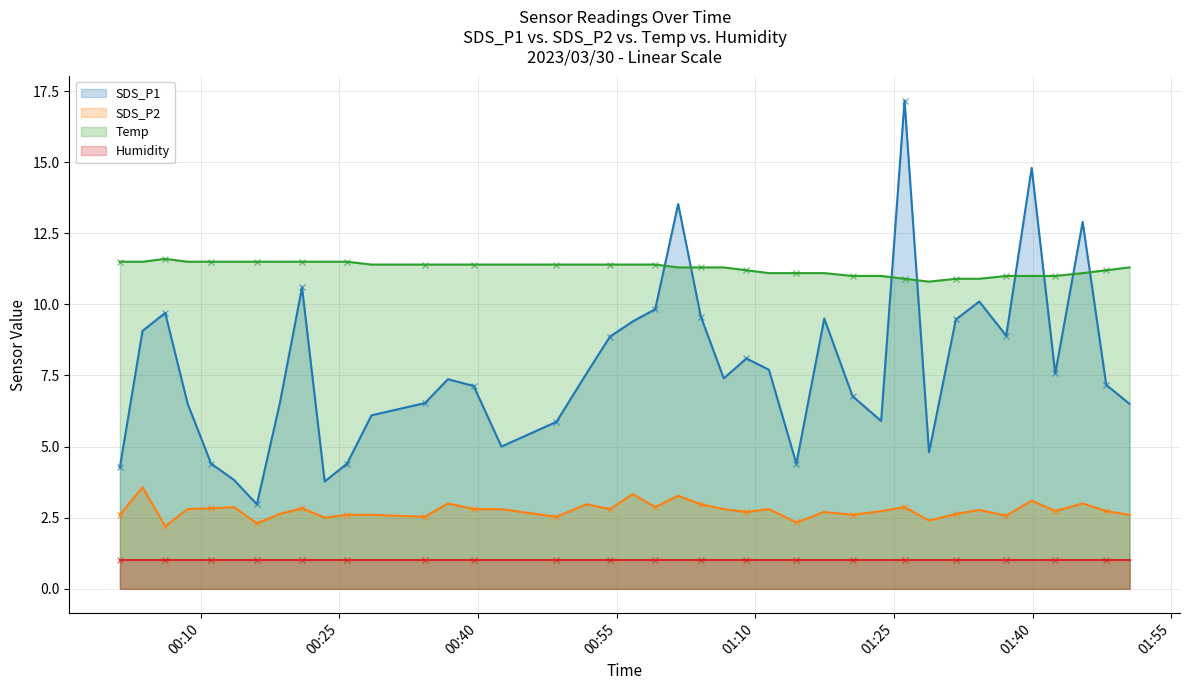

Where is the first local minimum for Temp?

2023/03/30 01:28:47